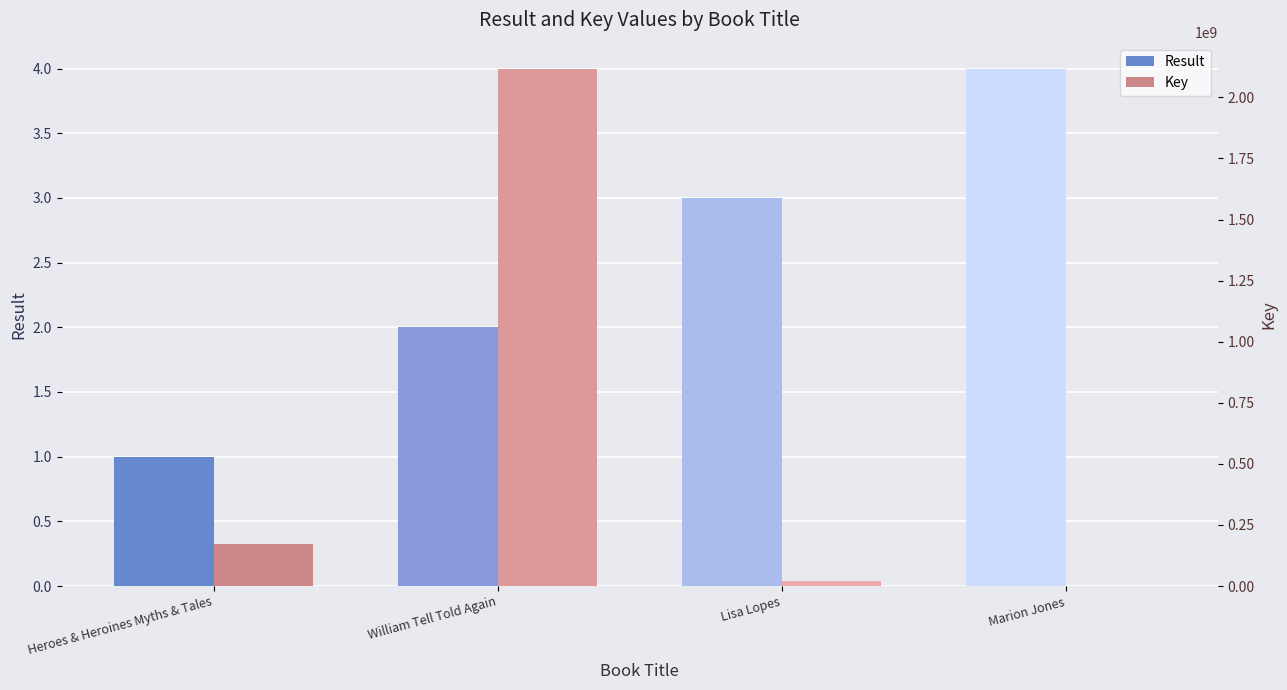

Reading right to left, what are all the values shown in this chart?

Result: 4	3	2	1
Key: 1944915	19101533	2117843646	173890288